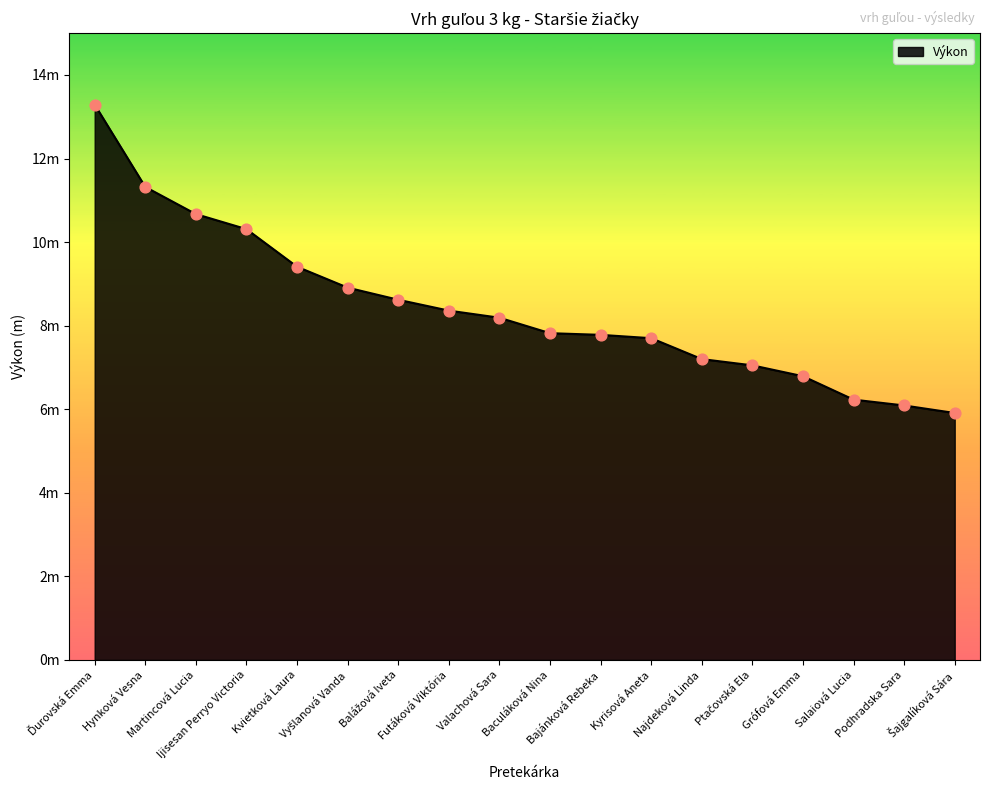

Which has a higher value, Kyrisová Aneta or Hynková Vesna?

Hynková Vesna